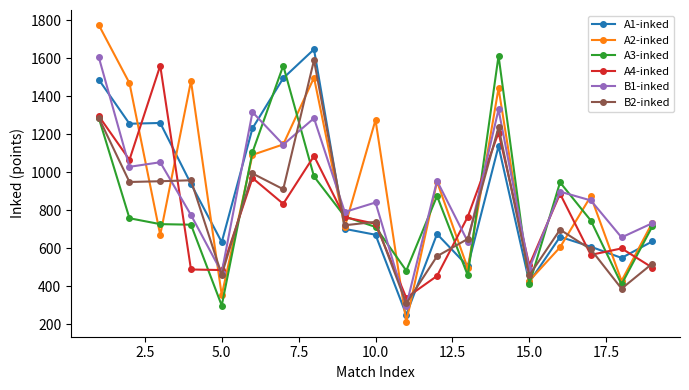

True or false: A3-inked has more than 2 interior local peaks.

True